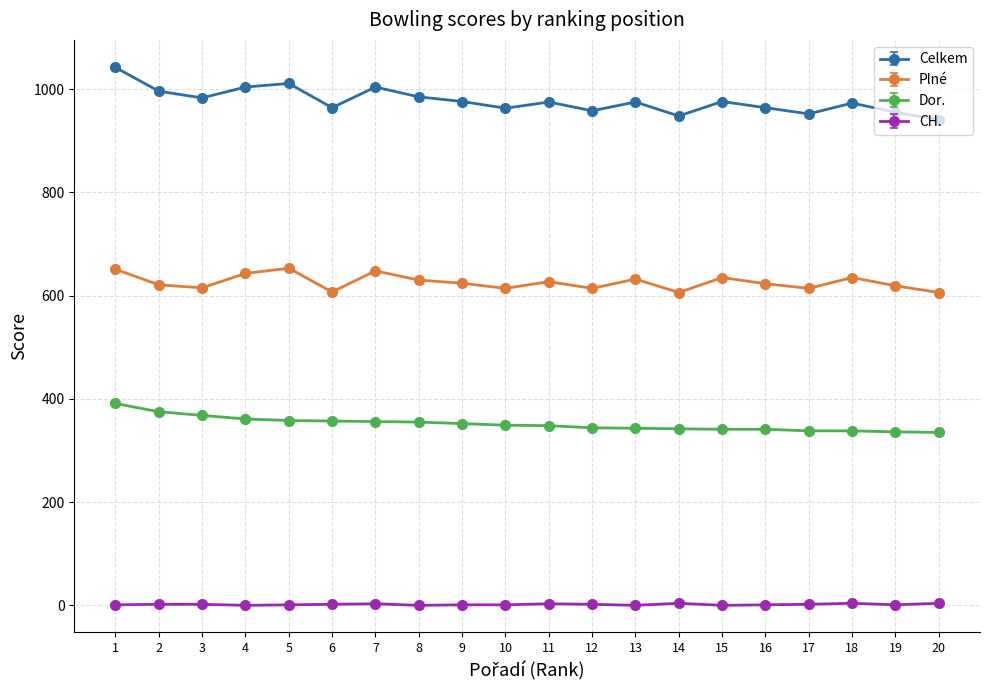

True or false: Celkem has more than 1 points higher than both neighbors.

True